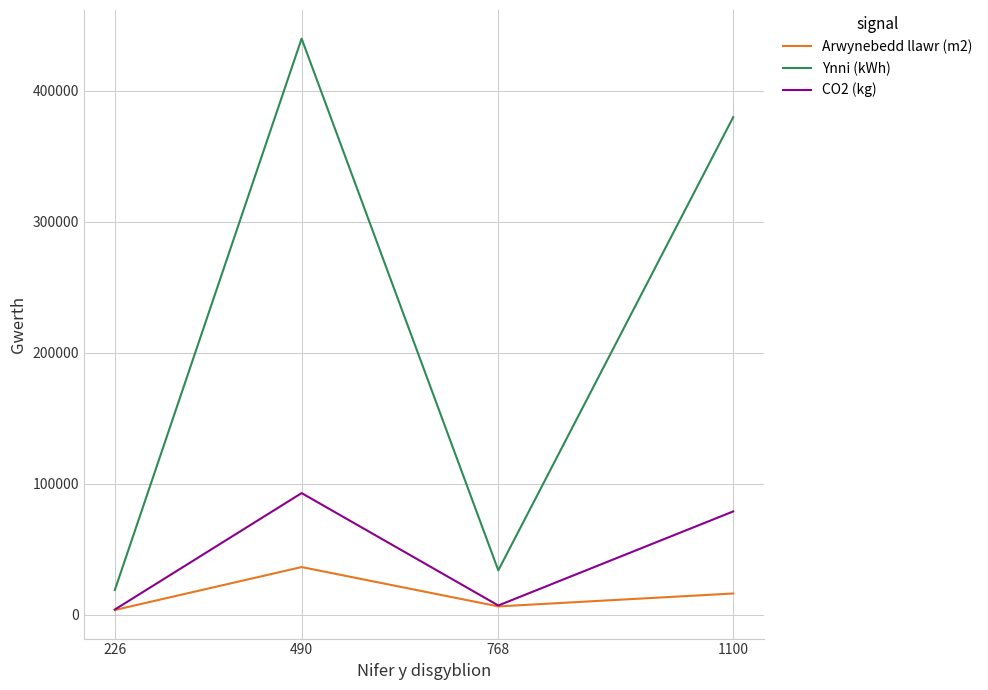

What are all the series names shown in the legend?

Arwynebedd llawr (m2), Ynni (kWh), CO2 (kg)